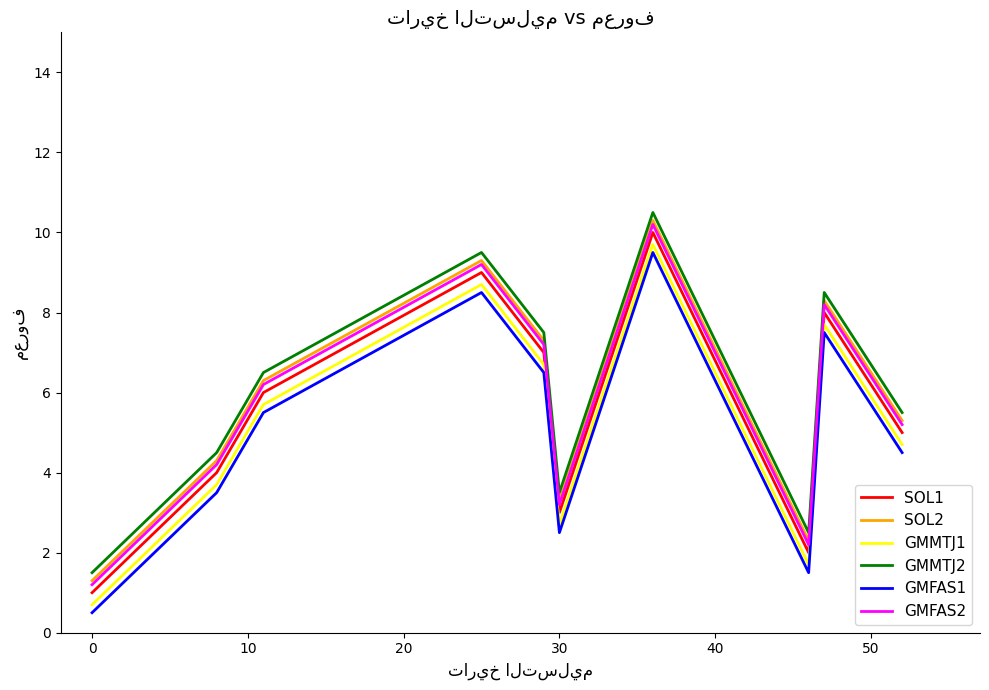

True or false: GMMTJ2 and GMMTJ1 cross at least once.

False